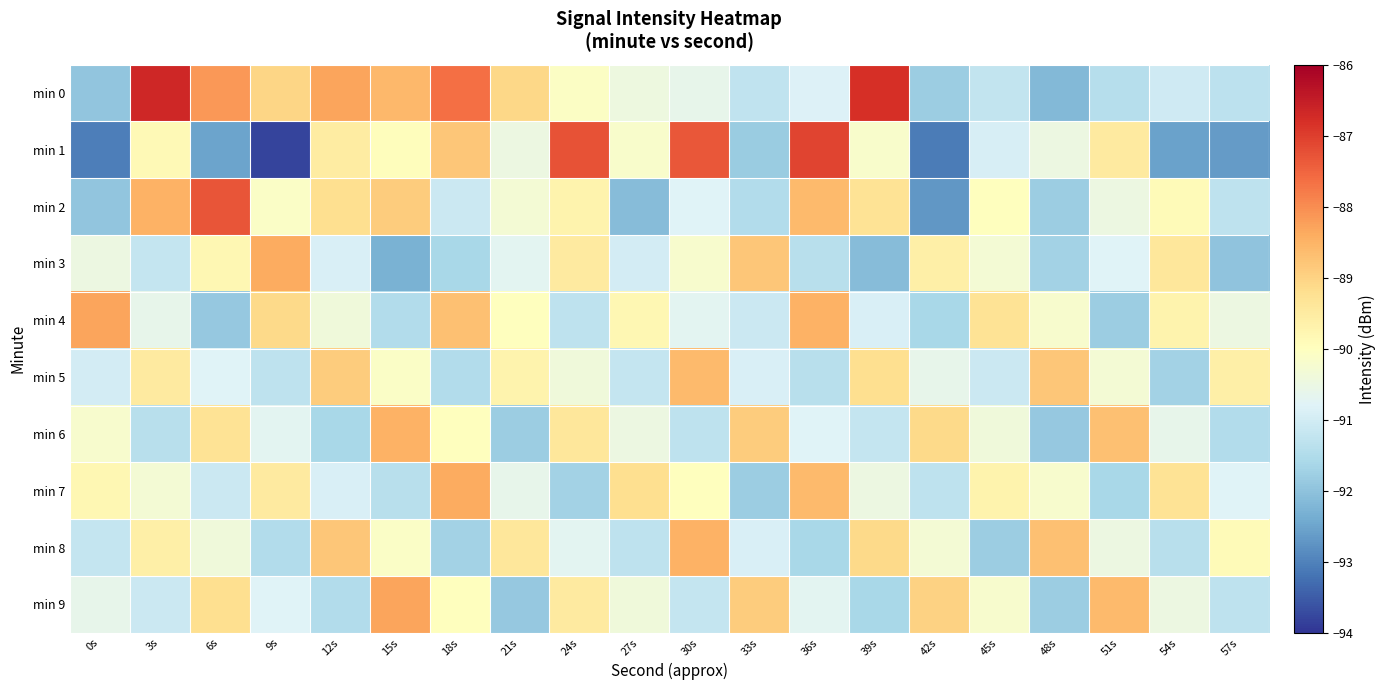

Reading left to right, transcribe all the data shown in this chart.

min 0: 0s=-92.0	3s=-86.7	6s=-88.2	9s=-89.0	12s=-88.3	15s=-88.6	18s=-87.6	21s=-89.1	24s=-90.1	27s=-90.4	30s=-90.6	33s=-91.3	36s=-90.8	39s=-86.8	42s=-91.8	45s=-91.2	48s=-92.2	51s=-91.4	54s=-91.0	57s=-91.3
min 1: 0s=-93.0	3s=-89.8	6s=-92.5	9s=-93.8	12s=-89.5	15s=-89.9	18s=-88.8	21s=-90.5	24s=-87.3	27s=-90.2	30s=-87.3	33s=-91.8	36s=-87.1	39s=-90.2	42s=-93.1	45s=-90.9	48s=-90.5	51s=-89.5	54s=-92.5	57s=-92.6
min 2: 0s=-92.0	3s=-88.5	6s=-87.3	9s=-90.1	12s=-89.2	15s=-88.9	18s=-91.1	21s=-90.3	24s=-89.7	27s=-92.1	30s=-90.8	33s=-91.5	36s=-88.6	39s=-89.3	42s=-92.7	45s=-90.0	48s=-91.8	51s=-90.5	54s=-89.9	57s=-91.3
min 3: 0s=-90.5	3s=-91.2	6s=-89.8	9s=-88.4	12s=-90.9	15s=-92.3	18s=-91.6	21s=-90.7	24s=-89.5	27s=-91.0	30s=-90.2	33s=-88.8	36s=-91.4	39s=-92.1	42s=-89.6	45s=-90.3	48s=-91.7	51s=-90.8	54s=-89.4	57s=-92.0
min 4: 0s=-88.3	3s=-90.6	6s=-91.9	9s=-89.1	12s=-90.4	15s=-91.5	18s=-88.7	21s=-90.0	24s=-91.3	27s=-89.8	30s=-90.7	33s=-91.1	36s=-88.5	39s=-90.9	42s=-91.6	45s=-89.3	48s=-90.2	51s=-91.8	54s=-89.7	57s=-90.5
min 5: 0s=-91.0	3s=-89.5	6s=-90.8	9s=-91.3	12s=-88.9	15s=-90.1	18s=-91.5	21s=-89.7	24s=-90.4	27s=-91.2	30s=-88.6	33s=-90.9	36s=-91.4	39s=-89.2	42s=-90.6	45s=-91.1	48s=-88.8	51s=-90.3	54s=-91.7	57s=-89.6
min 6: 0s=-90.2	3s=-91.4	6s=-89.3	9s=-90.7	12s=-91.6	15s=-88.5	18s=-90.0	21s=-91.8	24s=-89.4	27s=-90.5	30s=-91.3	33s=-88.9	36s=-90.8	39s=-91.2	42s=-89.1	45s=-90.4	48s=-91.9	51s=-88.7	54s=-90.6	57s=-91.5
min 7: 0s=-89.8	3s=-90.3	6s=-91.1	9s=-89.5	12s=-90.9	15s=-91.4	18s=-88.4	21s=-90.6	24s=-91.7	27s=-89.2	30s=-90.0	33s=-91.8	36s=-88.6	39s=-90.5	42s=-91.3	45s=-89.7	48s=-90.2	51s=-91.6	54s=-89.3	57s=-90.8
min 8: 0s=-91.2	3s=-89.6	6s=-90.4	9s=-91.5	12s=-88.8	15s=-90.1	18s=-91.7	21s=-89.4	24s=-90.7	27s=-91.3	30s=-88.5	33s=-90.9	36s=-91.6	39s=-89.1	42s=-90.3	45s=-91.8	48s=-88.7	51s=-90.5	54s=-91.4	57s=-89.9
min 9: 0s=-90.6	3s=-91.1	6s=-89.2	9s=-90.8	12s=-91.5	15s=-88.3	18s=-90.0	21s=-91.9	24s=-89.5	27s=-90.4	30s=-91.2	33s=-88.9	36s=-90.7	39s=-91.6	42s=-89.0	45s=-90.2	48s=-91.8	51s=-88.6	54s=-90.5	57s=-91.3